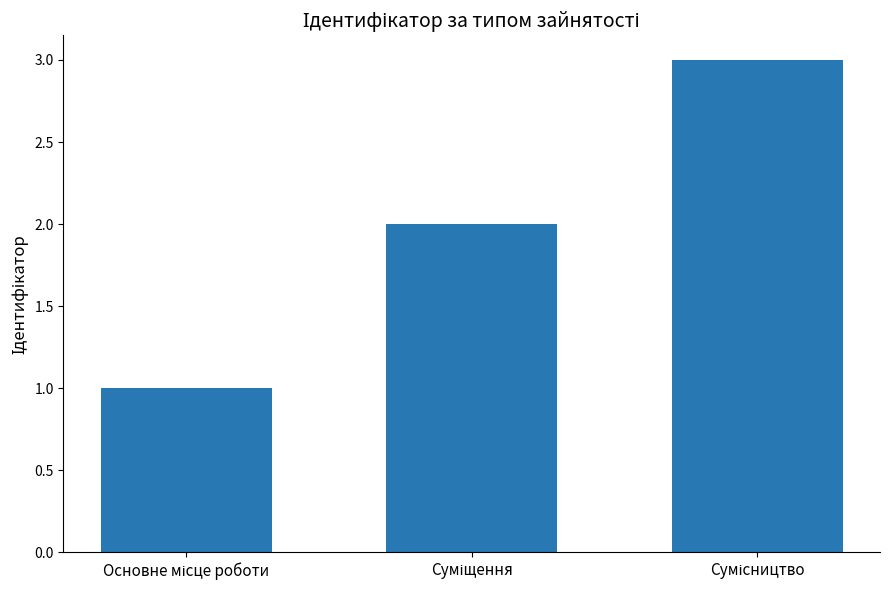

What is the greatest value displayed?

3